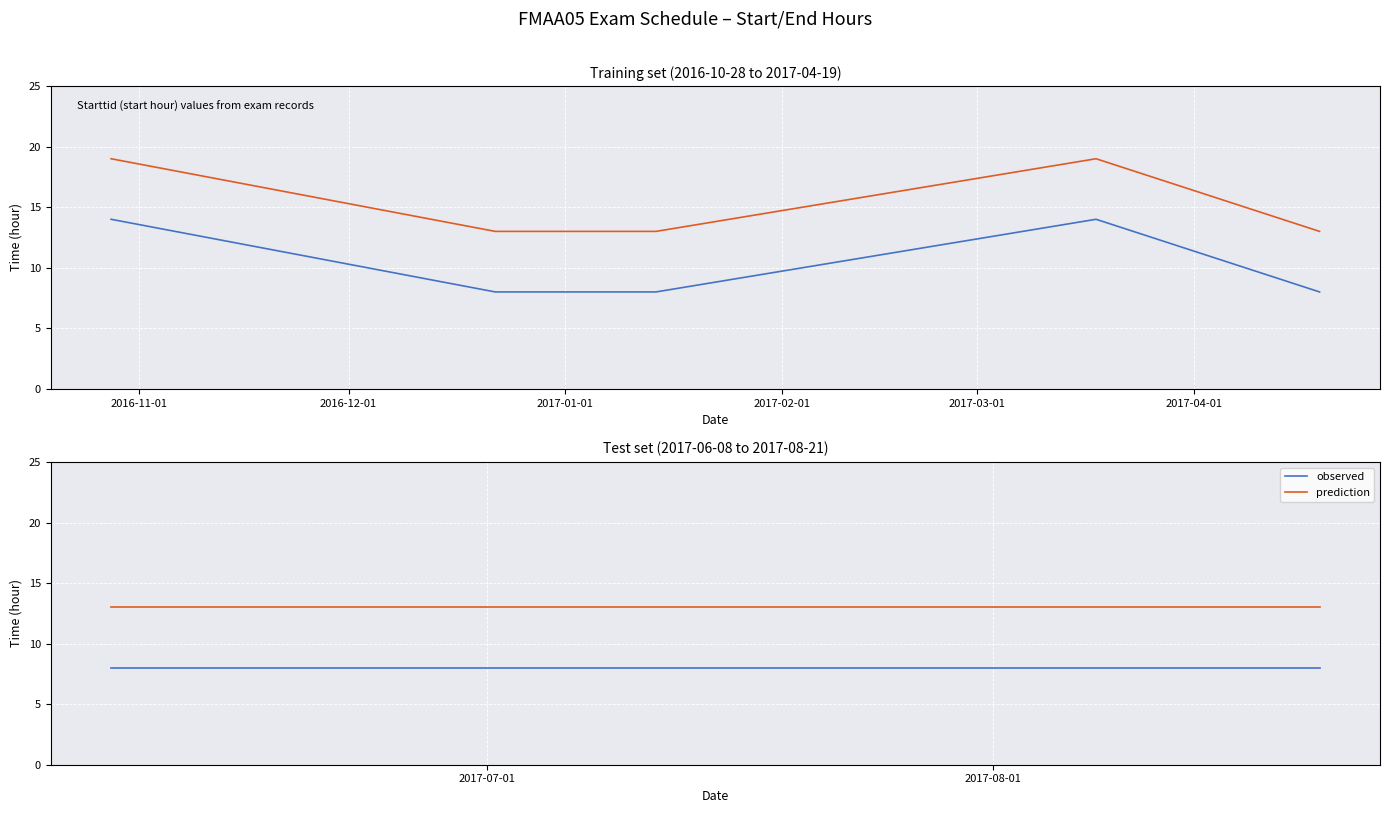

Read the Omtentamen value at 2016-10-28.

19